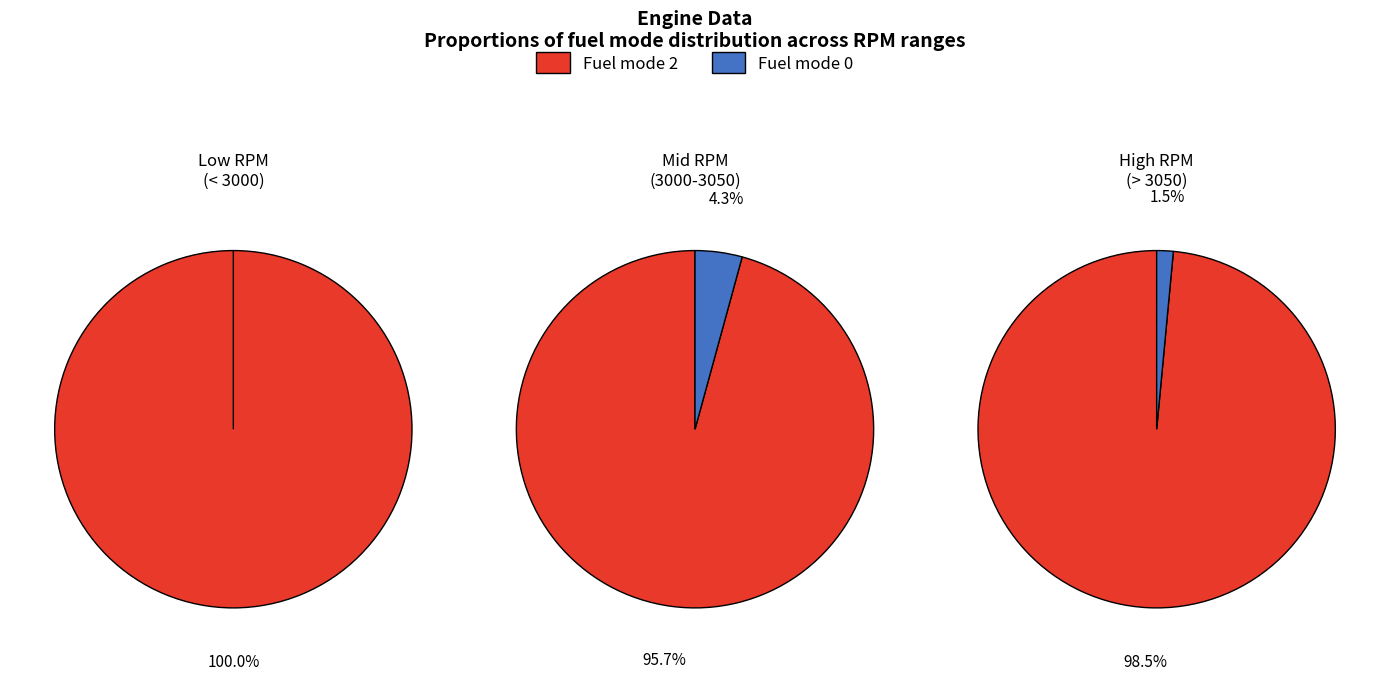

What percentage is the Fuel mode 0 slice, to the nearest percent?

2%